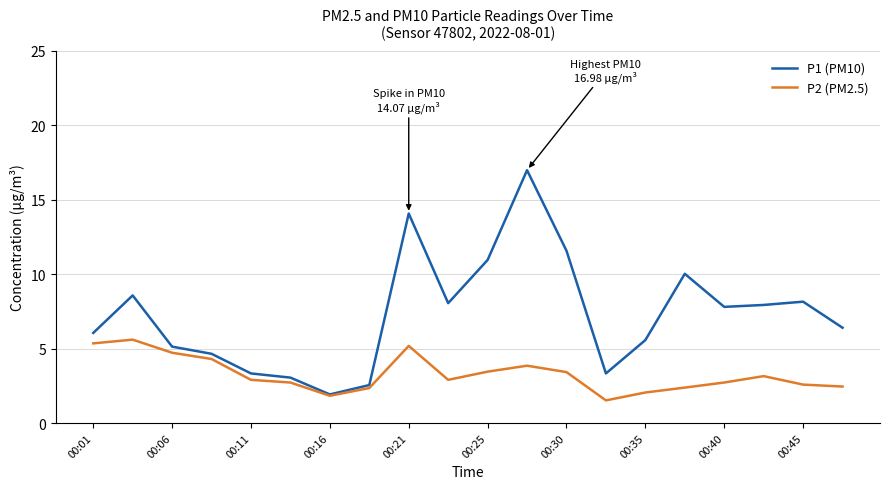

How many interior local peaks does the P1 (PM10) series have?

5